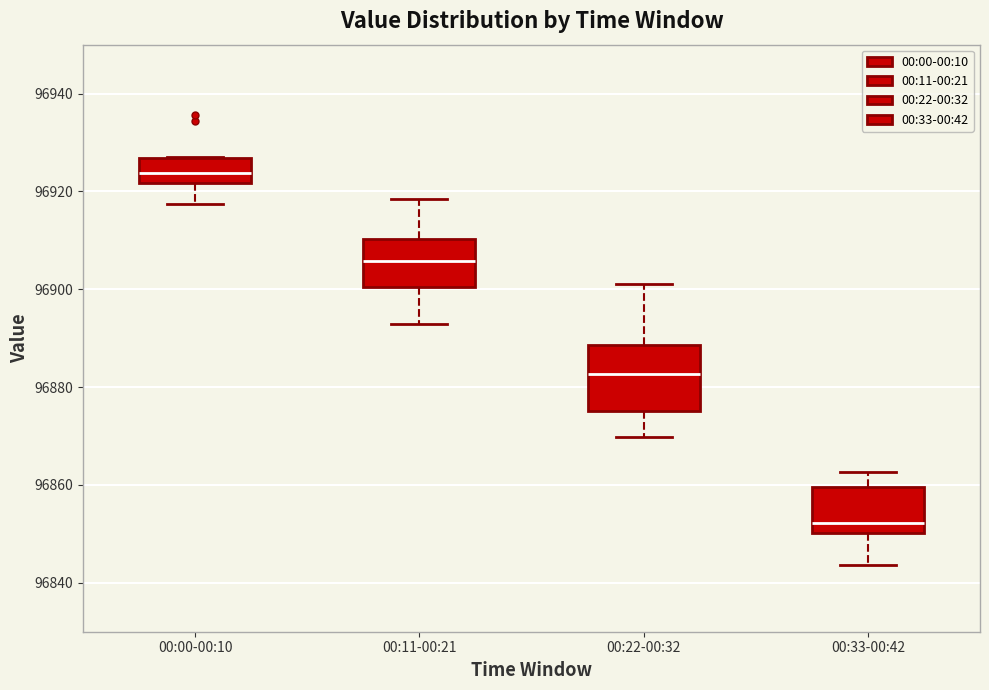

Reading left to right, read every box against the y-axis: the position of its median line, the range the box covers, and the ends of its whiskers. The values are not printed on the chart, so give them approximately, as read against the axis.

00:00-00:10: median 96924, box 96922 to 96926, whiskers 96918 to 96928
00:11-00:21: median 96906, box 96900 to 96910, whiskers 96892 to 96918
00:22-00:32: median 96882, box 96876 to 96888, whiskers 96870 to 96902
00:33-00:42: median 96852, box 96850 to 96860, whiskers 96844 to 96862